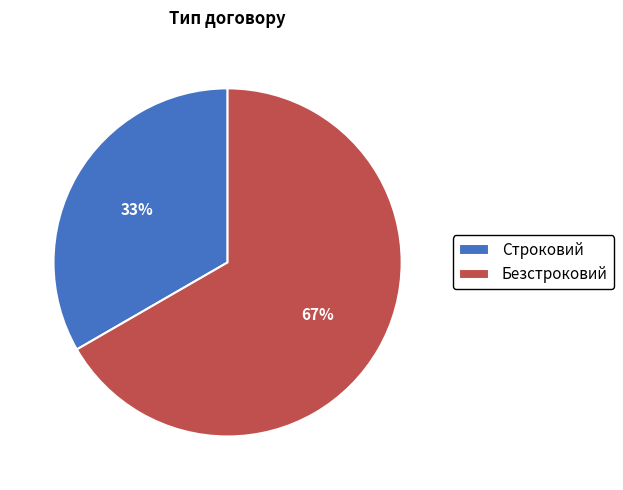

What is the ratio of the value at Строковий to the value at Безстроковий?

0.5